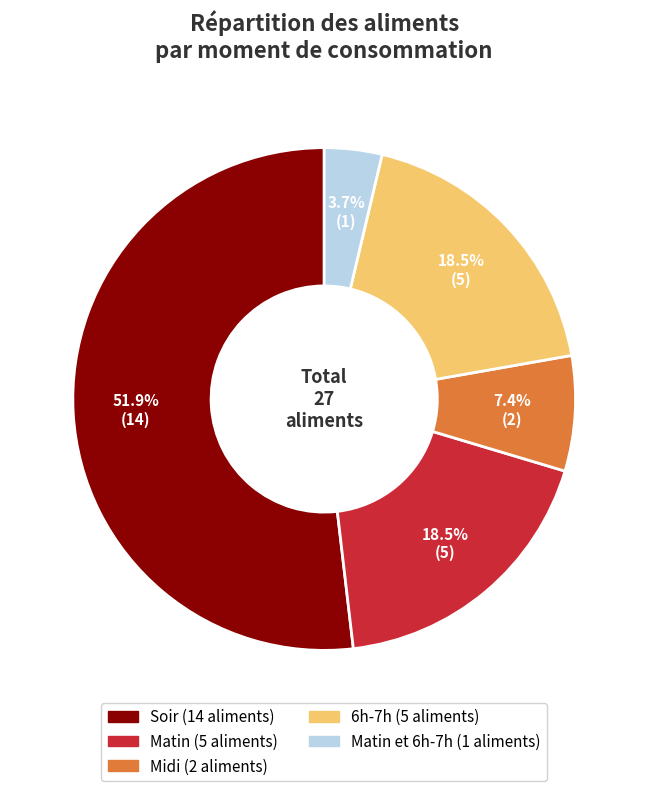

Is there a majority slice in this chart?

Yes